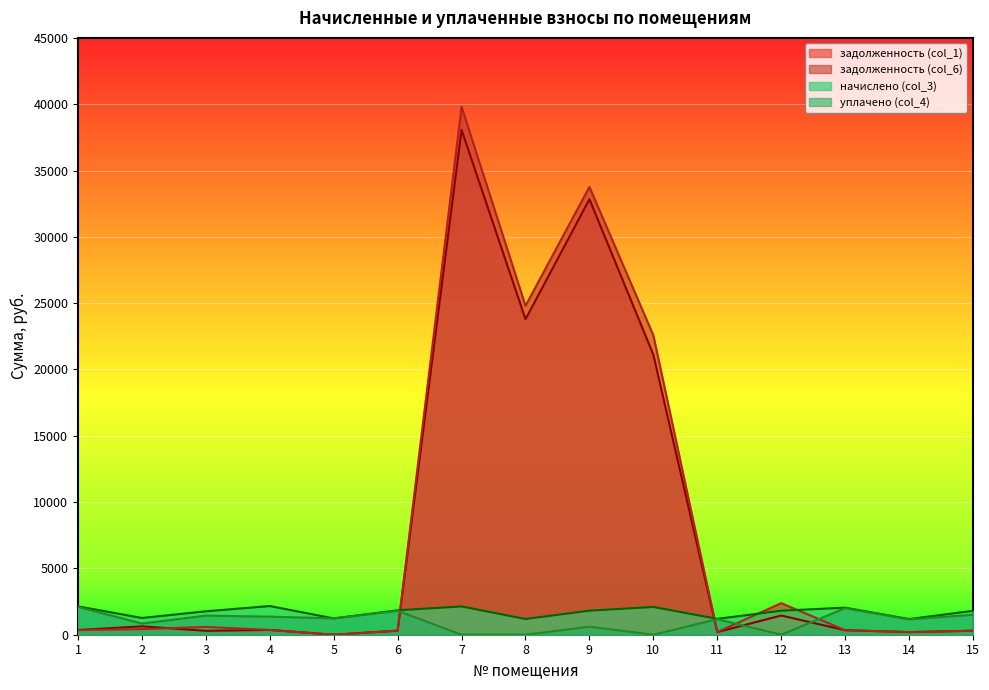

The уплачено (col_4) series shows 2097.9 at 1. True or false?

True